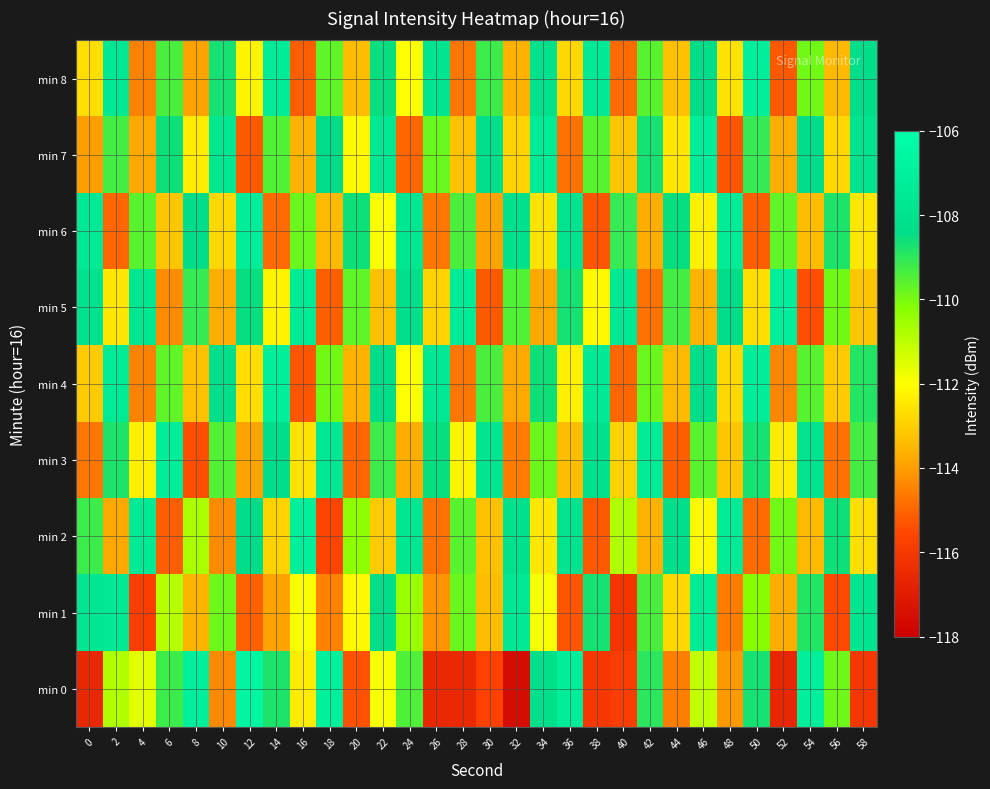

Reading left to right, extract all data points from this chart.

min 0: 0=-116.5	2=-110.8	4=-111.6	6=-109.2	8=-107.1	10=-114.3	12=-106.6	14=-108.8	16=-112.4	18=-107.0	20=-115.4	22=-111.9	24=-109.5	26=-116.6	28=-116.5	30=-115.7	32=-117.6	34=-108.2	36=-107.2	38=-116.0	40=-115.8	42=-109.0	44=-114.6	46=-111.1	48=-114.1	50=-108.7	52=-116.6	54=-107.1	56=-109.9	58=-116.0
min 1: 0=-107.8	2=-107.5	4=-115.8	6=-110.9	8=-113.6	10=-109.9	12=-115.1	14=-113.9	16=-111.9	18=-114.5	20=-112.1	22=-108.3	24=-110.5	26=-114.2	28=-109.8	30=-113.4	32=-107.6	34=-111.9	36=-115.3	38=-108.7	40=-116.1	42=-109.4	44=-112.8	46=-107.3	48=-114.6	50=-110.2	52=-113.7	54=-108.9	56=-115.5	58=-107.8
min 2: 0=-109.2	2=-113.8	4=-107.5	6=-115.1	8=-110.7	10=-114.3	12=-108.4	14=-112.9	16=-107.1	18=-115.6	20=-110.3	22=-113.1	24=-107.7	26=-114.8	28=-109.6	30=-113.3	32=-108.1	34=-112.5	36=-107.9	38=-115.2	40=-110.8	42=-113.6	44=-108.2	46=-112.1	48=-107.4	50=-114.9	52=-109.9	54=-113.5	56=-108.6	58=-112.7
min 3: 0=-114.7	2=-108.8	4=-112.3	6=-107.2	8=-115.4	10=-109.5	12=-113.9	14=-108.3	16=-112.6	18=-107.6	20=-115.0	22=-109.2	24=-113.7	26=-108.5	28=-112.2	30=-107.8	32=-114.6	34=-109.8	36=-113.4	38=-108.1	40=-112.9	42=-107.3	44=-115.1	46=-109.6	48=-113.2	50=-108.7	52=-112.4	54=-107.9	56=-114.8	58=-109.3
min 4: 0=-113.1	2=-107.4	4=-114.5	6=-109.7	8=-113.3	10=-108.2	12=-112.7	14=-107.1	16=-115.3	18=-109.9	20=-113.6	22=-108.4	24=-112.0	26=-107.6	28=-114.7	30=-109.4	32=-113.8	34=-108.6	36=-112.3	38=-107.5	40=-115.0	42=-109.8	44=-113.5	46=-108.3	48=-112.8	50=-107.2	52=-114.4	54=-109.6	56=-113.1	58=-108.9
min 5: 0=-108.0	2=-112.5	4=-107.7	6=-114.3	8=-109.1	10=-113.7	12=-108.5	14=-112.2	16=-107.4	18=-115.1	20=-109.7	22=-113.3	24=-108.2	26=-112.9	28=-107.3	30=-115.2	32=-109.5	34=-113.8	36=-108.7	38=-112.1	40=-107.6	42=-114.8	44=-109.3	46=-113.6	48=-108.4	50=-112.7	52=-107.1	54=-115.4	56=-109.9	58=-113.2
min 6: 0=-107.5	2=-115.0	4=-109.6	6=-113.2	8=-108.3	10=-112.8	12=-107.2	14=-114.9	16=-109.8	18=-113.5	20=-108.6	22=-112.0	24=-107.7	26=-114.7	28=-109.4	30=-113.9	32=-108.1	34=-112.6	36=-107.9	38=-115.3	40=-109.1	42=-113.7	44=-108.5	46=-112.3	48=-107.3	50=-115.1	52=-109.7	54=-113.4	56=-108.8	58=-112.5
min 7: 0=-114.0	2=-109.3	4=-113.8	6=-108.6	8=-112.4	10=-107.7	12=-115.2	14=-109.5	16=-113.6	18=-108.4	20=-112.1	22=-107.6	24=-115.0	26=-109.8	28=-113.3	30=-108.2	32=-112.9	34=-107.4	36=-114.8	38=-109.6	40=-113.2	42=-108.7	44=-112.5	46=-107.2	48=-115.3	50=-109.1	52=-113.7	54=-108.3	56=-112.8	58=-107.9
min 8: 0=-112.7	2=-107.6	4=-114.5	6=-109.4	8=-113.9	10=-108.7	12=-112.2	14=-107.3	16=-115.1	18=-109.7	20=-113.4	22=-108.5	24=-112.0	26=-107.8	28=-114.7	30=-109.2	32=-113.6	34=-108.1	36=-112.8	38=-107.5	40=-114.9	42=-109.6	44=-113.3	46=-108.4	48=-112.6	50=-107.1	52=-115.2	54=-109.9	56=-113.5	58=-108.3